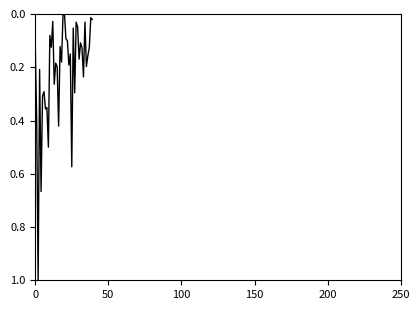

What is the maximum value shown in the chart?

1.0